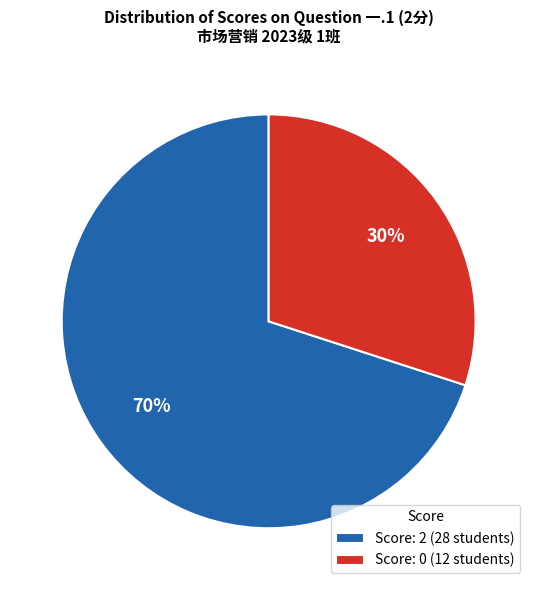

Rank the categories by value from highest to lowest.

Score: 2 (28 students), Score: 0 (12 students)